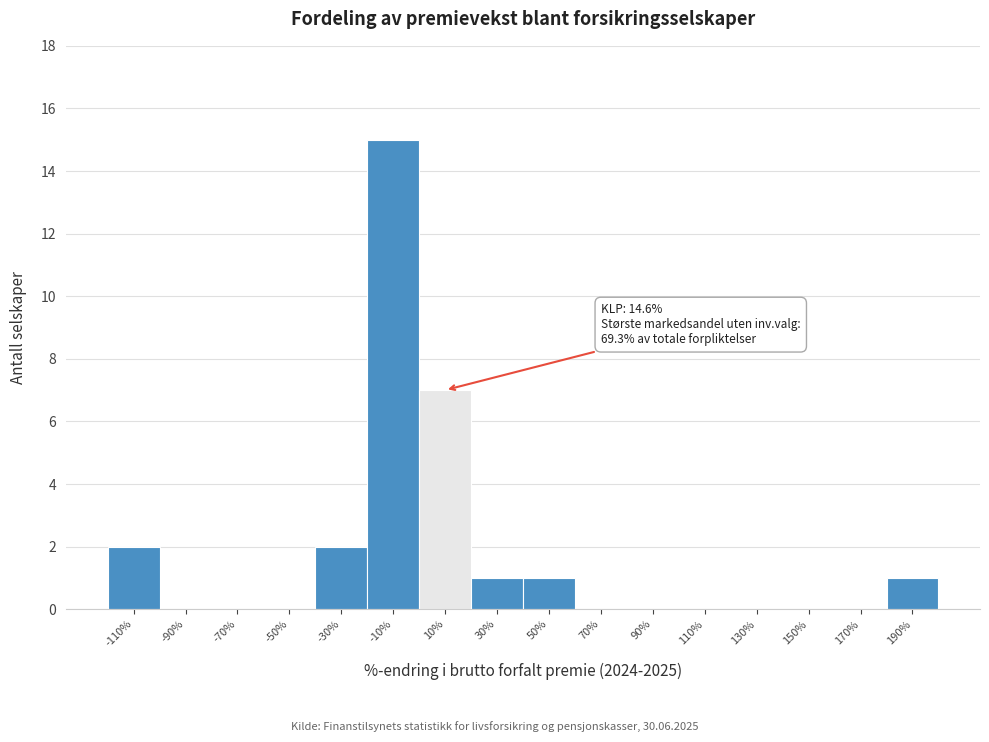

Reading right to left, list all the values displayed in this chart.

190%=1	170%=0	150%=0	130%=0	110%=0	90%=0	70%=0	50%=1	30%=1	10%=7	-10%=15	-30%=2	-50%=0	-70%=0	-90%=0	-110%=2